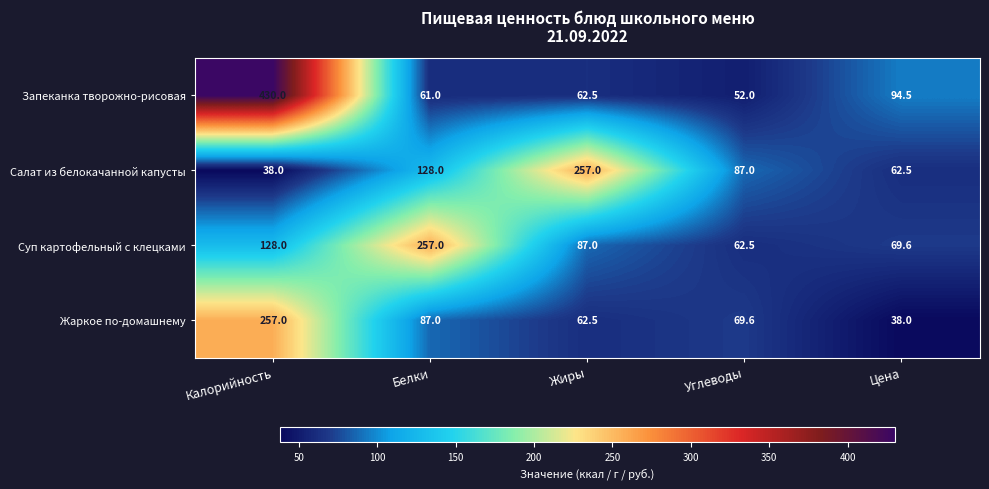

Reading right to left, transcribe all the data shown in this chart.

Запеканка творожно-рисовая: Цена=94.5	Углеводы=52.0	Жиры=62.5	Белки=61.0	Калорийность=430.0
Салат из белокачанной капусты: Цена=62.5	Углеводы=87.0	Жиры=257.0	Белки=128.0	Калорийность=38.0
Суп картофельный с клецками: Цена=69.6	Углеводы=62.5	Жиры=87.0	Белки=257.0	Калорийность=128.0
Жаркое по-домашнему: Цена=38.0	Углеводы=69.6	Жиры=62.5	Белки=87.0	Калорийность=257.0